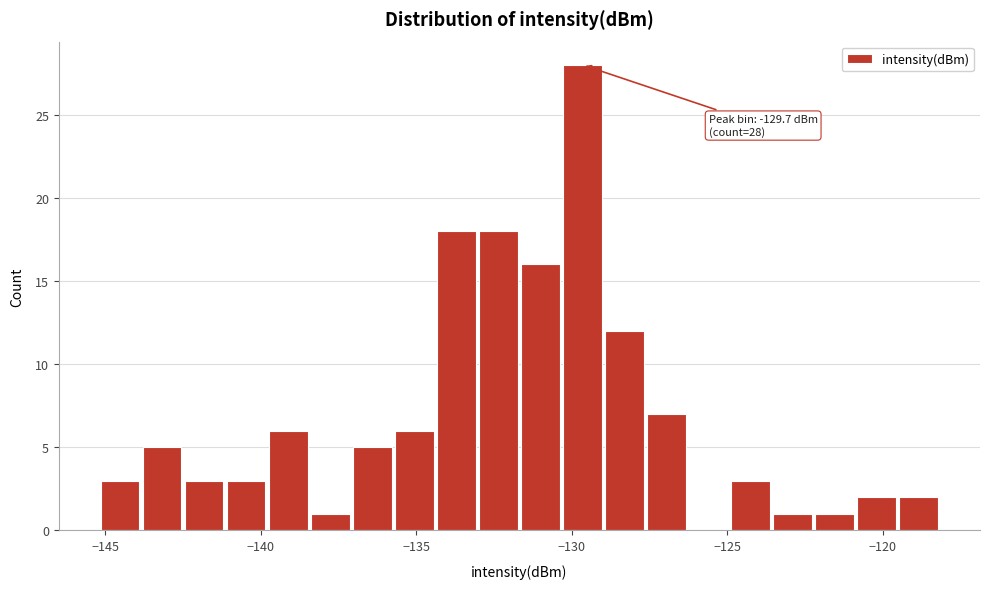

Around what value on the x-axis is the tallest bar? Give the approximate position of its centre, as read against the axis.

-129.5